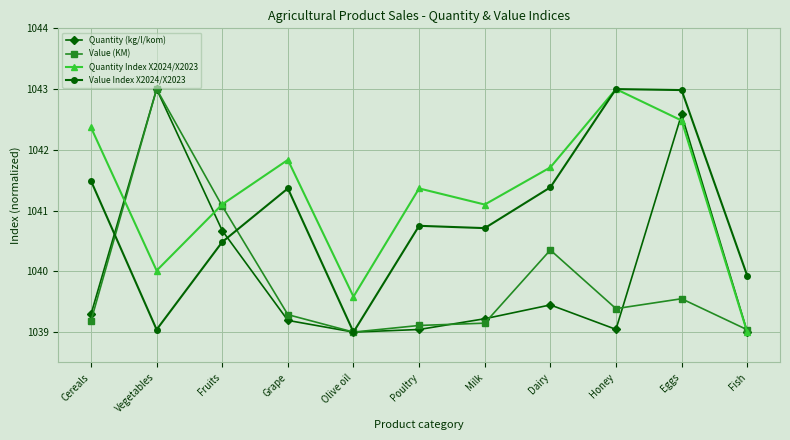

What is the total value across all series at Olive oil?

4156.6